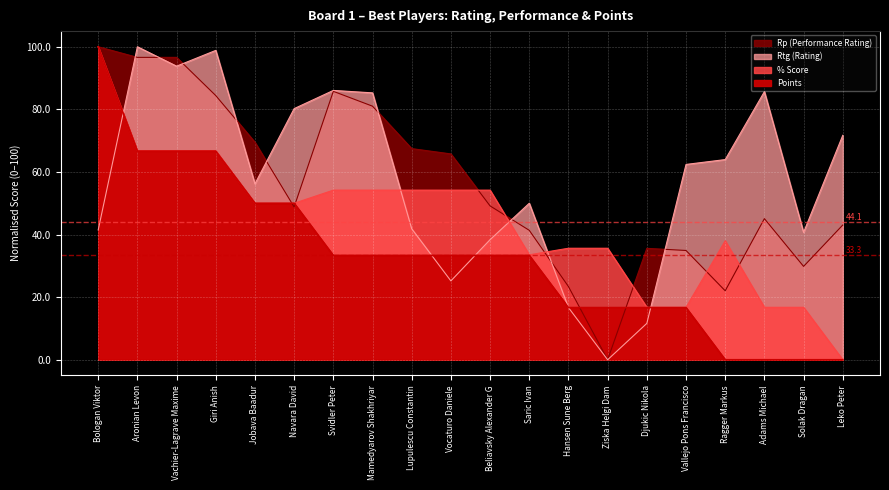

List the labels in order of Rp value, smallest first.

Ziska Helgi Dam, Ragger Markus, Hansen Sune Berg, Solak Dragan, Vallejo Pons Francisco, Djukic Nikola, Saric Ivan, Leko Peter, Adams Michael, Navara David, Beliavsky Alexander G, Vocaturo Daniele, Lupulescu Constantin, Jobava Baadur, Mamedyarov Shakhriyar, Giri Anish, Svidler Peter, Aronian Levon, Vachier-Lagrave Maxime, Bologan Viktor